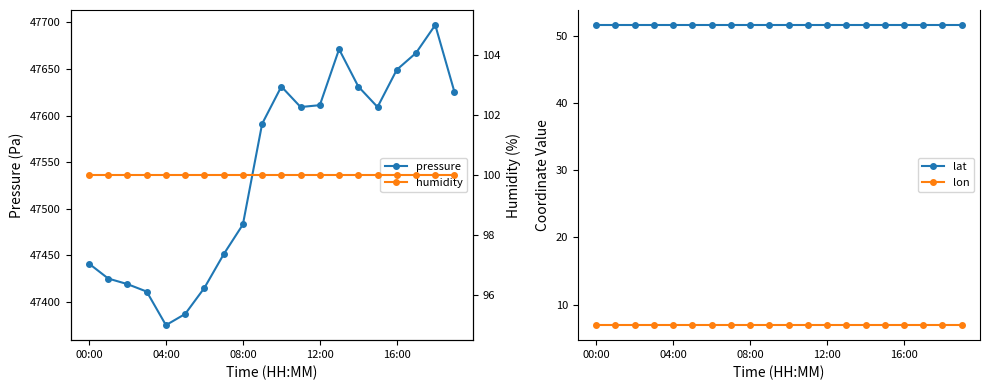

True or false: humidity and pressure cross at least once.

False